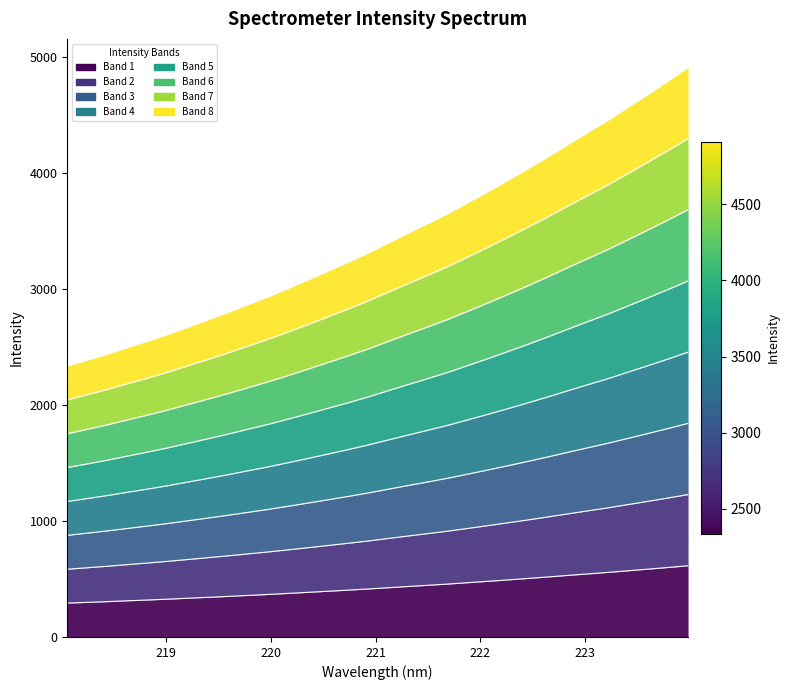

True or false: the data has more than 2 interior local peaks.

False